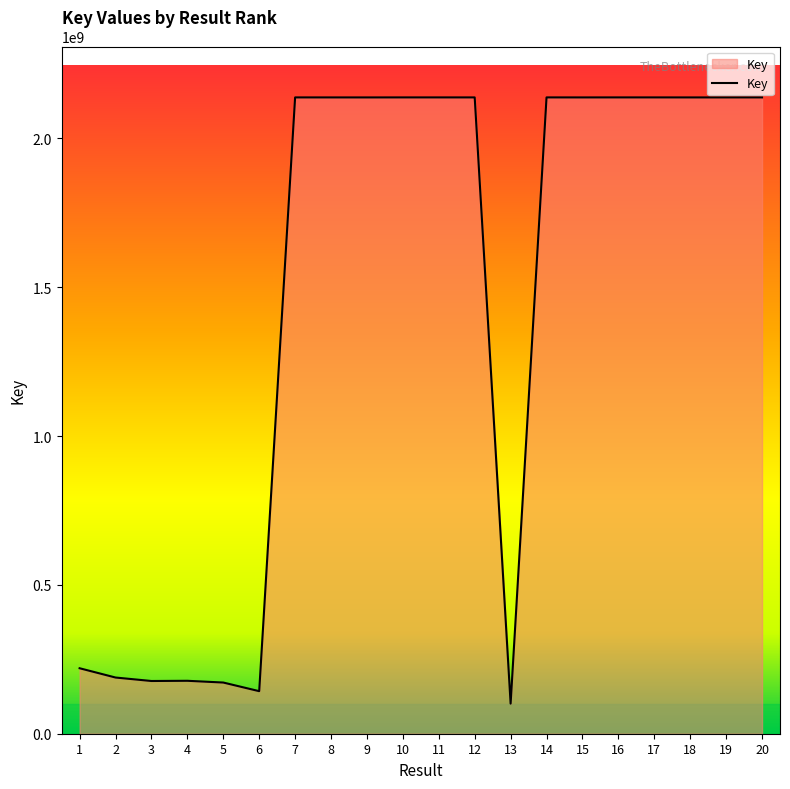

What is the maximum value shown in the chart?

2137745544